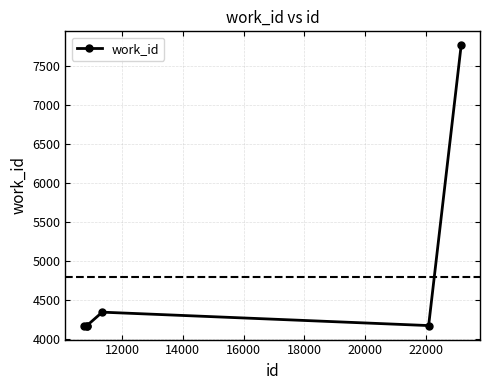

What is the difference between the maximum and minimum values?

3593